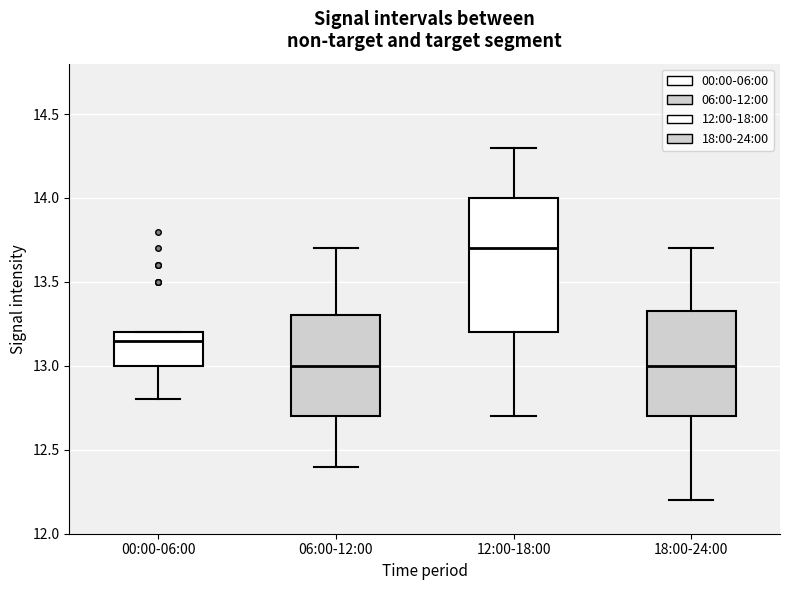

Reading left to right, transcribe this box plot: for each box, give where its median line is, the range the box spans, and where its two whiskers end, as read against the y-axis. The values are not printed on the chart, so give them approximately, as read against the axis.

00:00-06:00: median 13.15, box 13.00 to 13.20, whiskers 12.80 to 13.20
06:00-12:00: median 13.00, box 12.70 to 13.30, whiskers 12.40 to 13.70
12:00-18:00: median 13.70, box 13.20 to 14.00, whiskers 12.70 to 14.30
18:00-24:00: median 13.00, box 12.70 to 13.35, whiskers 12.20 to 13.70